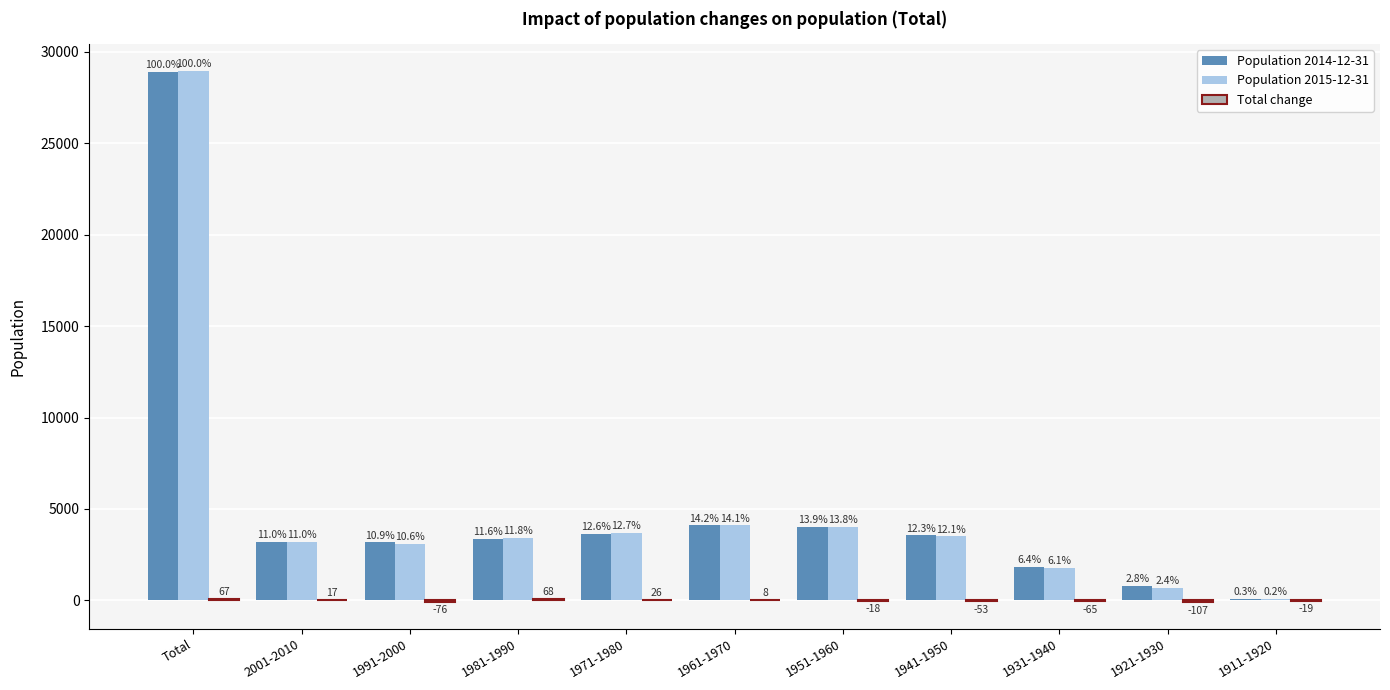

At which label does Total change first exceed -18?

Total